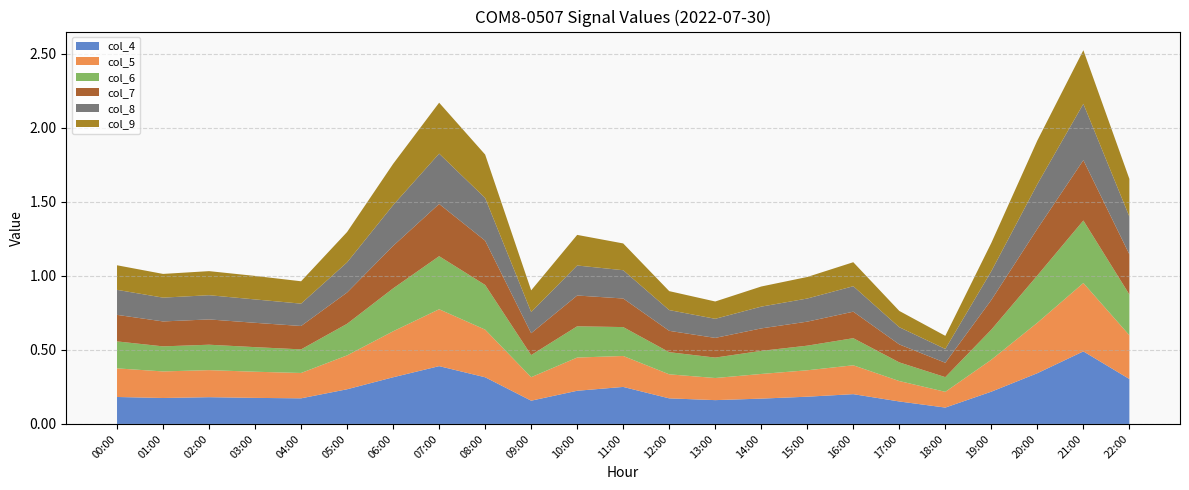

Reading right to left, list all the values displayed in this chart.

col_4: 0.3	0.5	0.3	0.2	0.1	0.2	0.2	0.2	0.2	0.2	0.2	0.2	0.2	0.2	0.3	0.4	0.3	0.2	0.2	0.2	0.2	0.2	0.2
col_5: 0.3	0.5	0.3	0.2	0.1	0.1	0.2	0.2	0.2	0.1	0.2	0.2	0.2	0.2	0.3	0.4	0.3	0.2	0.2	0.2	0.2	0.2	0.2
col_6: 0.3	0.4	0.3	0.2	0.1	0.1	0.2	0.2	0.2	0.1	0.1	0.2	0.2	0.1	0.3	0.4	0.3	0.2	0.2	0.2	0.2	0.2	0.2
col_7: 0.3	0.4	0.3	0.2	0.1	0.1	0.2	0.2	0.2	0.1	0.1	0.2	0.2	0.1	0.3	0.4	0.3	0.2	0.2	0.2	0.2	0.2	0.2
col_8: 0.3	0.4	0.3	0.2	0.1	0.1	0.2	0.2	0.1	0.1	0.1	0.2	0.2	0.1	0.3	0.3	0.3	0.2	0.2	0.2	0.2	0.2	0.2
col_9: 0.3	0.4	0.3	0.2	0.1	0.1	0.2	0.1	0.1	0.1	0.1	0.2	0.2	0.1	0.3	0.3	0.3	0.2	0.2	0.2	0.2	0.2	0.2